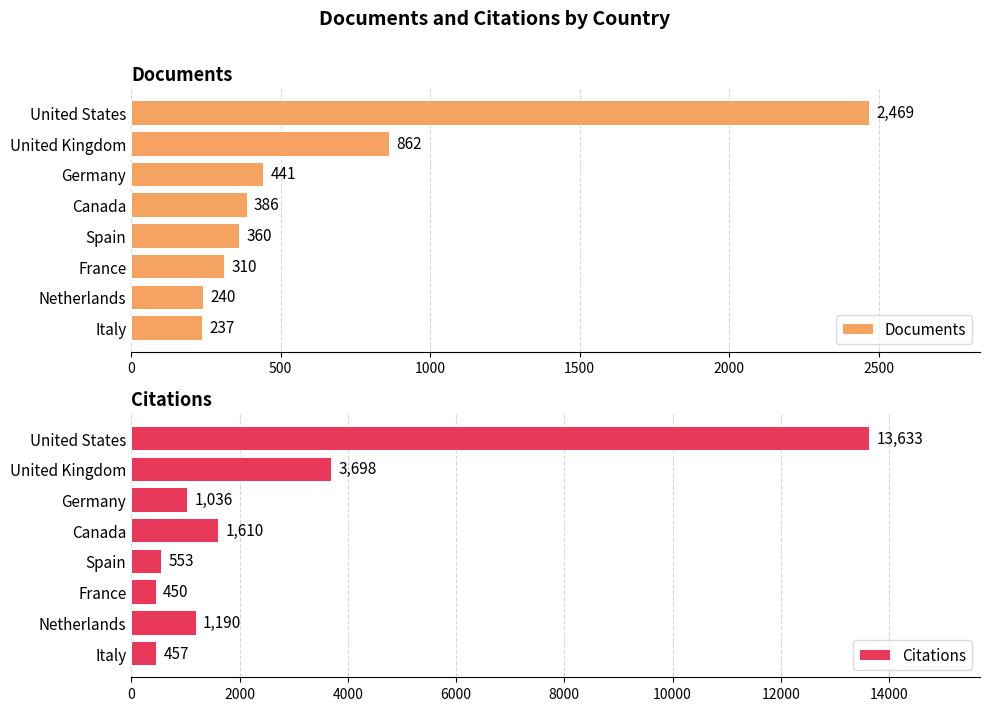

What is the difference between the maximum and minimum values in the Documents series?

2232